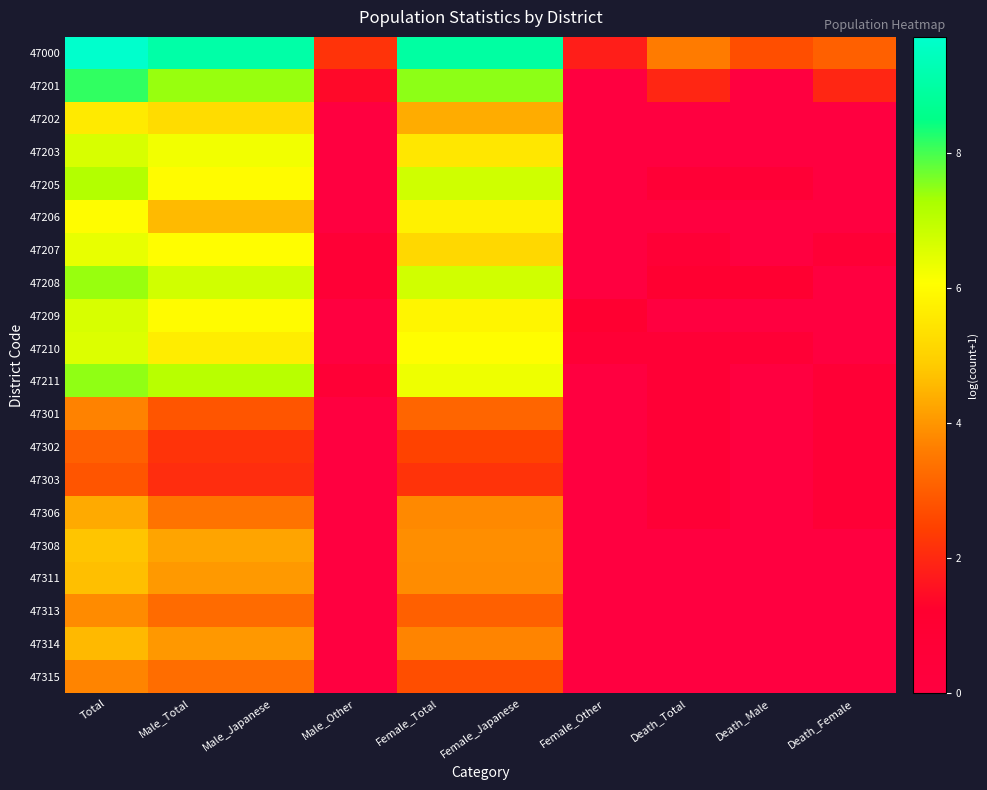

Rank the series by their maximum value, from lowest to highest.

47303, 47302, 47301, 47315, 47313, 47306, 47314, 47311, 47308, 47202, 47206, 47207, 47210, 47209, 47203, 47205, 47208, 47211, 47201, 47000